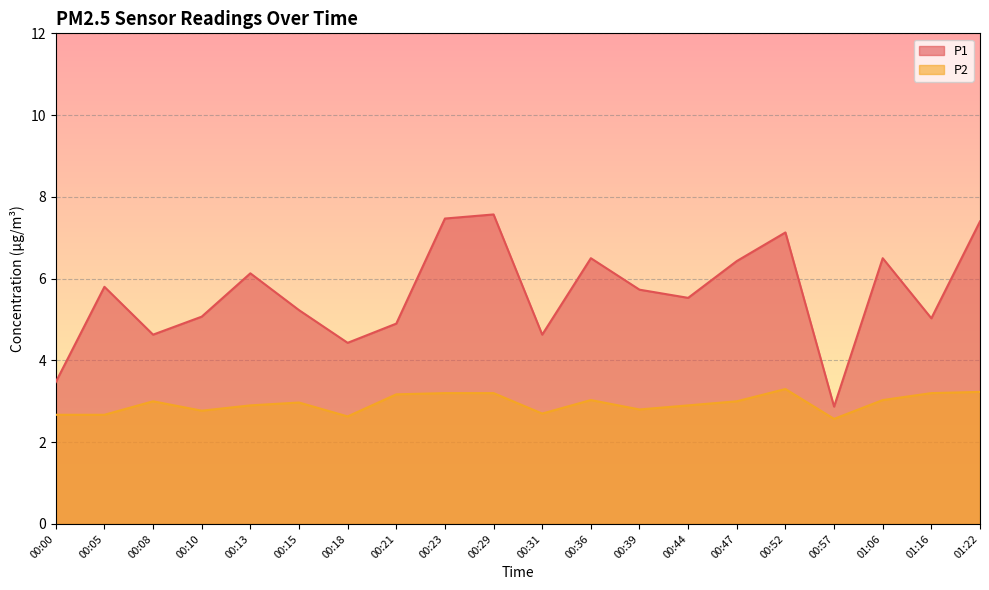

How many interior local valleys does the P2 series have?

5